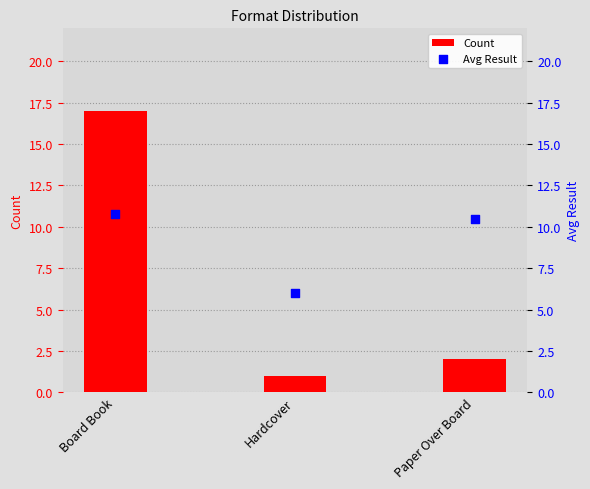

Which series contains the lowest Y value?

Count